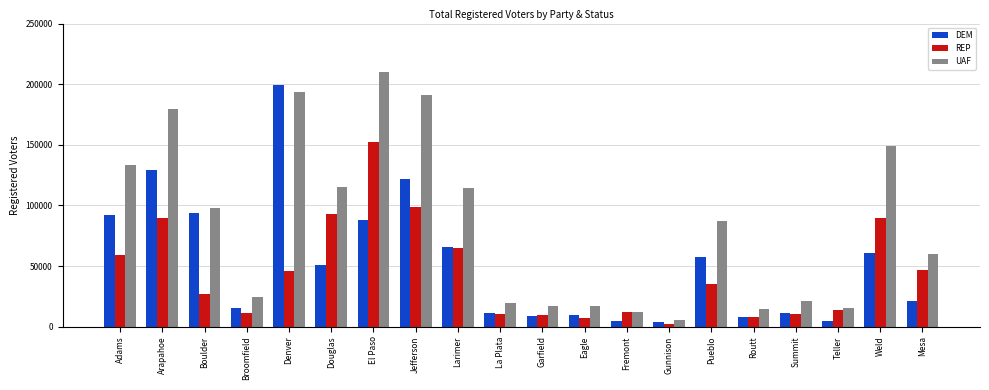

What is the difference between the highest and lowest values at Broomfield?

13575